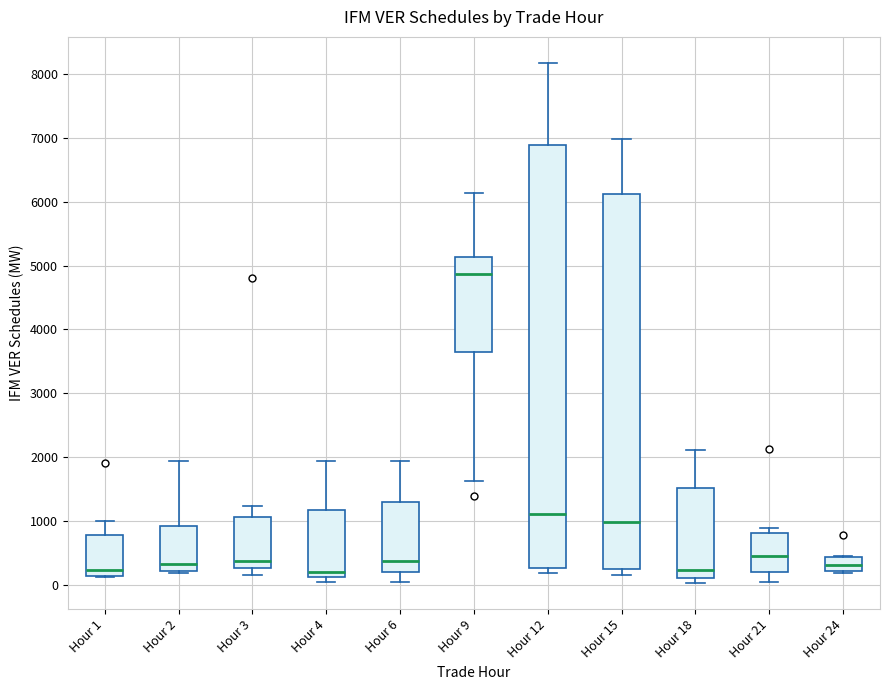

Which box has the highest median line?

Hour 9